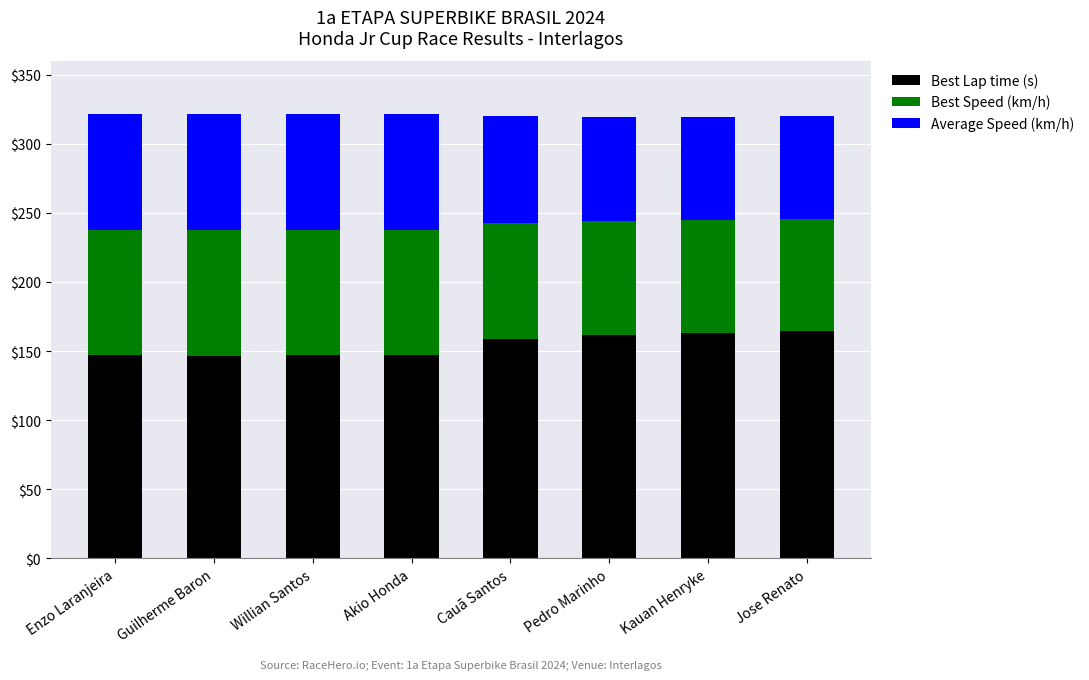

What is the total value across all series at Willian Santos?

321.4